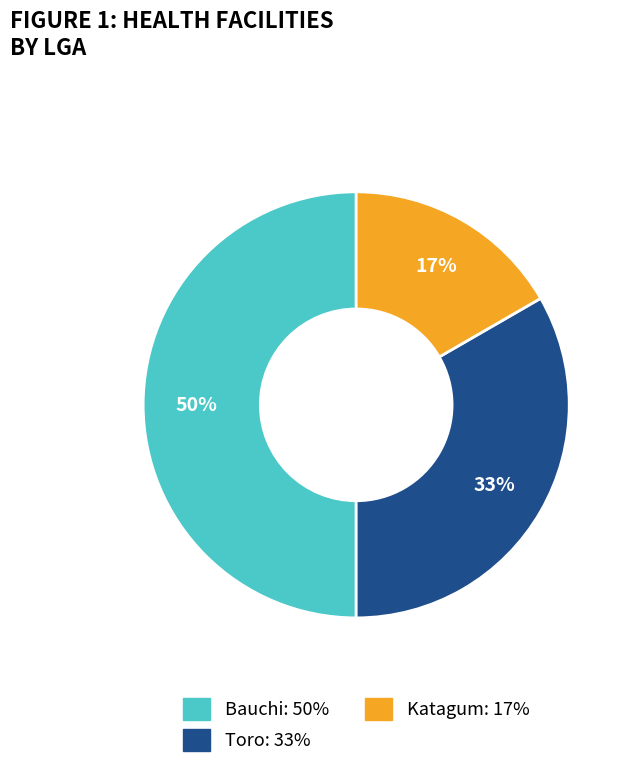

To the nearest percent, what is the difference between the largest and smallest slice percentages?

33%